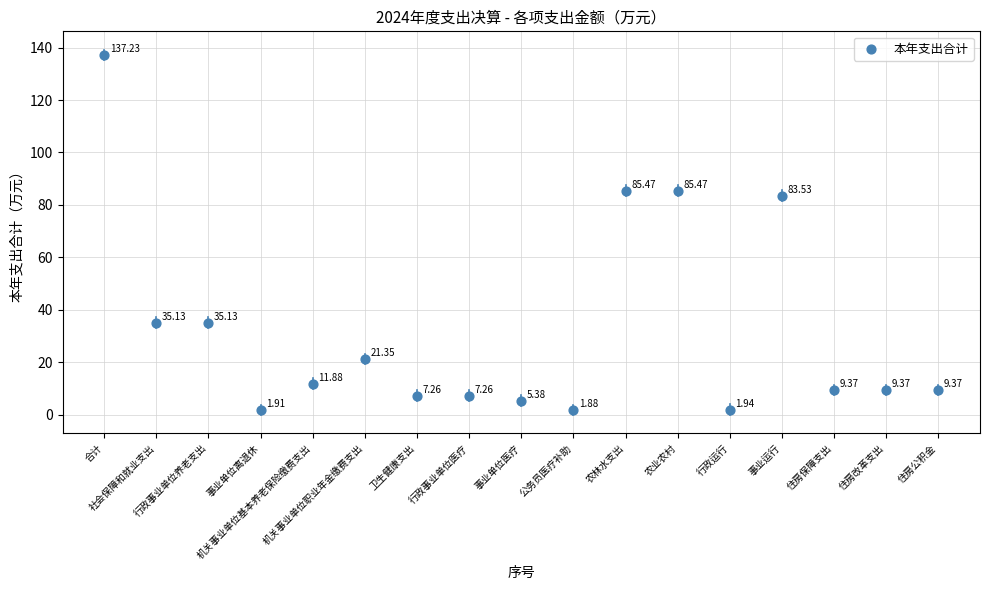

What is the range of X values (max minus min)?

16.0